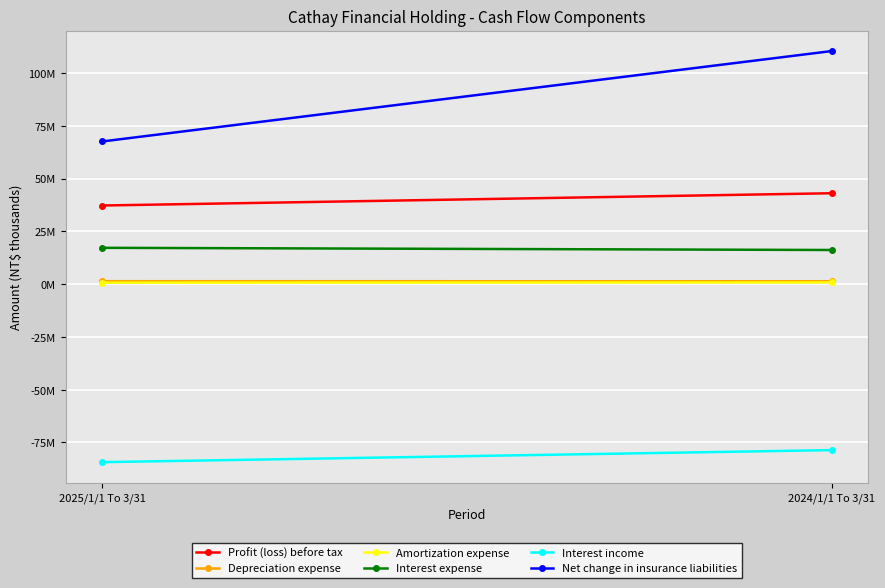

How many lines are shown in the chart?

6